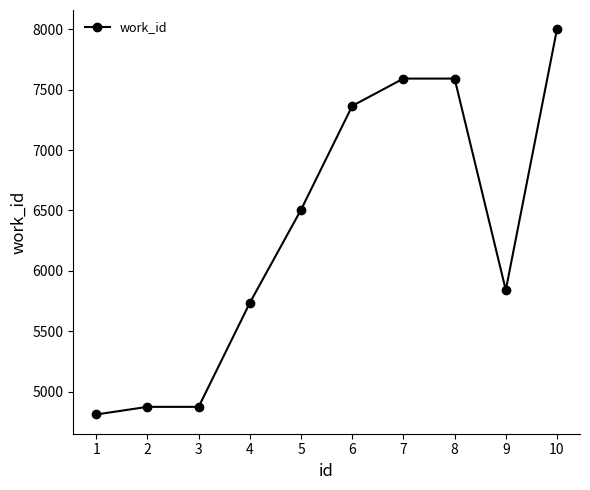

Does the chart display data point markers on the line(s)?

Yes